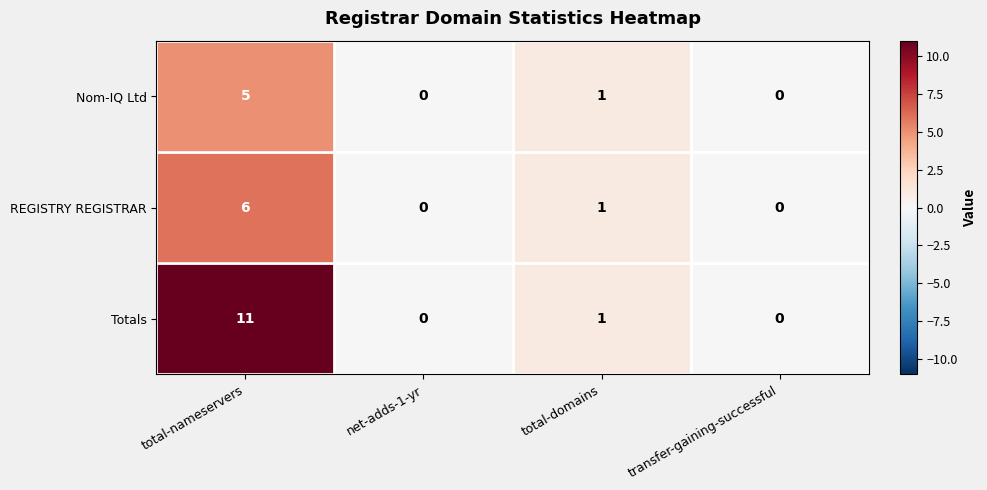

Is the value of REGISTRY REGISTRAR at net-adds-1-yr greater than the value of Nom-IQ Ltd at total-domains?

No